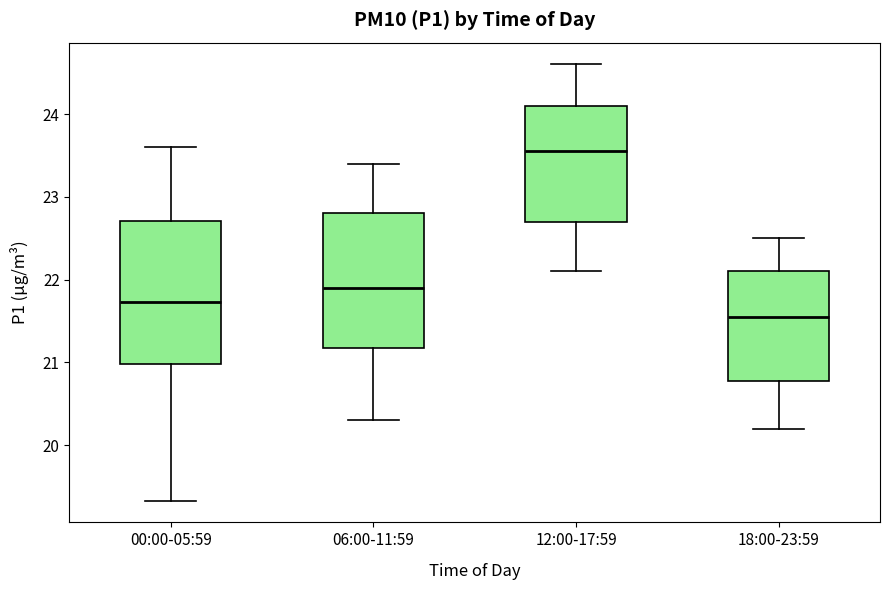

Reading left to right, read every box against the y-axis: the position of its median line, the range the box covers, and the ends of its whiskers. The values are not printed on the chart, so give them approximately, as read against the axis.

00:00-05:59: median 21.7, box 21.0 to 22.7, whiskers 19.3 to 23.6
06:00-11:59: median 21.9, box 21.2 to 22.8, whiskers 20.3 to 23.4
12:00-17:59: median 23.6, box 22.7 to 24.1, whiskers 22.1 to 24.6
18:00-23:59: median 21.6, box 20.8 to 22.1, whiskers 20.2 to 22.5